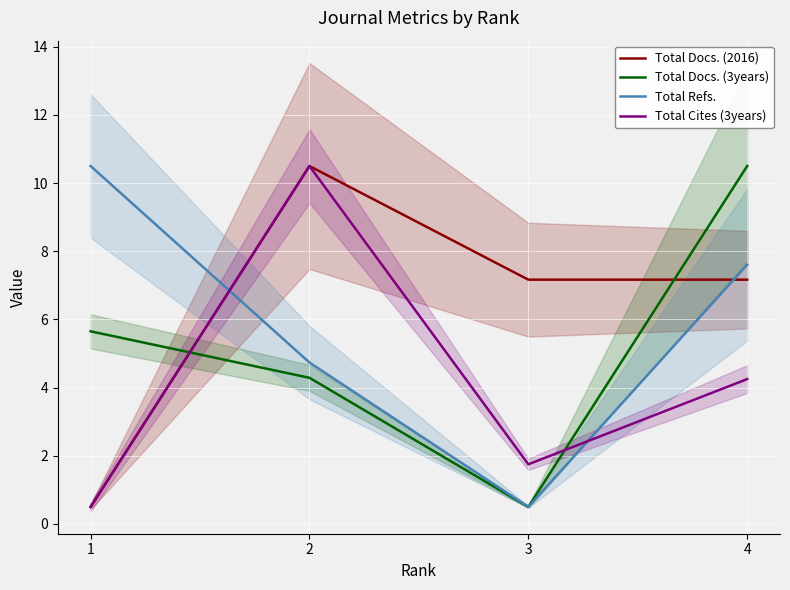

Reading left to right, what are all the values shown in this chart?

Total Docs. (2016): 0.5	10.5	7.2	7.2
Total Docs. (3years): 5.7	4.3	0.5	10.5
Total Refs.: 10.5	4.7	0.5	7.6
Total Cites (3years): 0.5	10.5	1.7	4.2